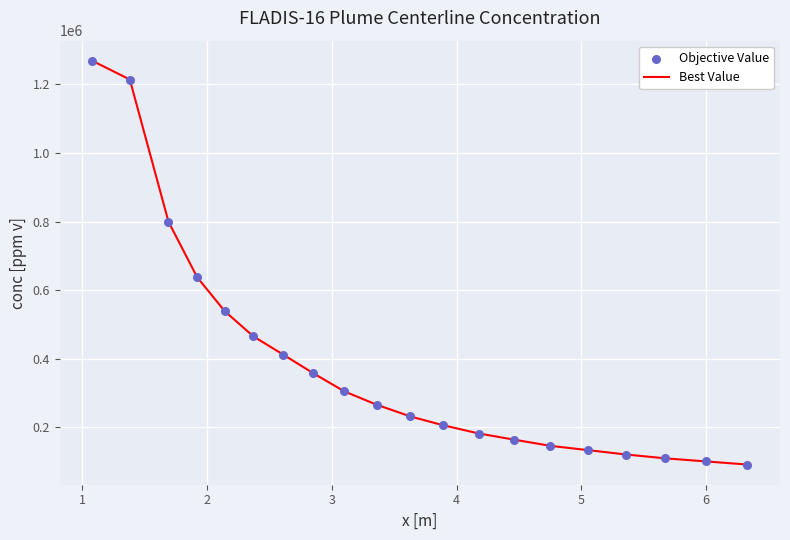

What is the minimum value shown in the chart?

91651.3